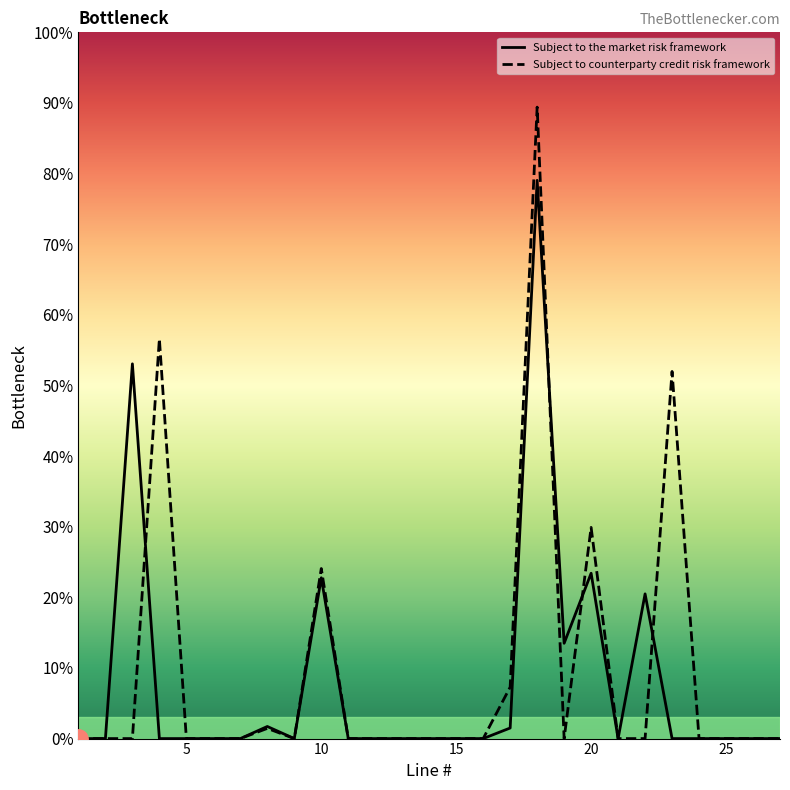

Which has a higher value, 1 or 6?

1